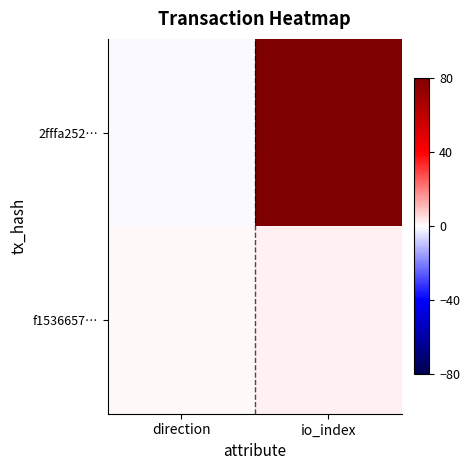

What is the spread (max minus min) of values at io_index?

78